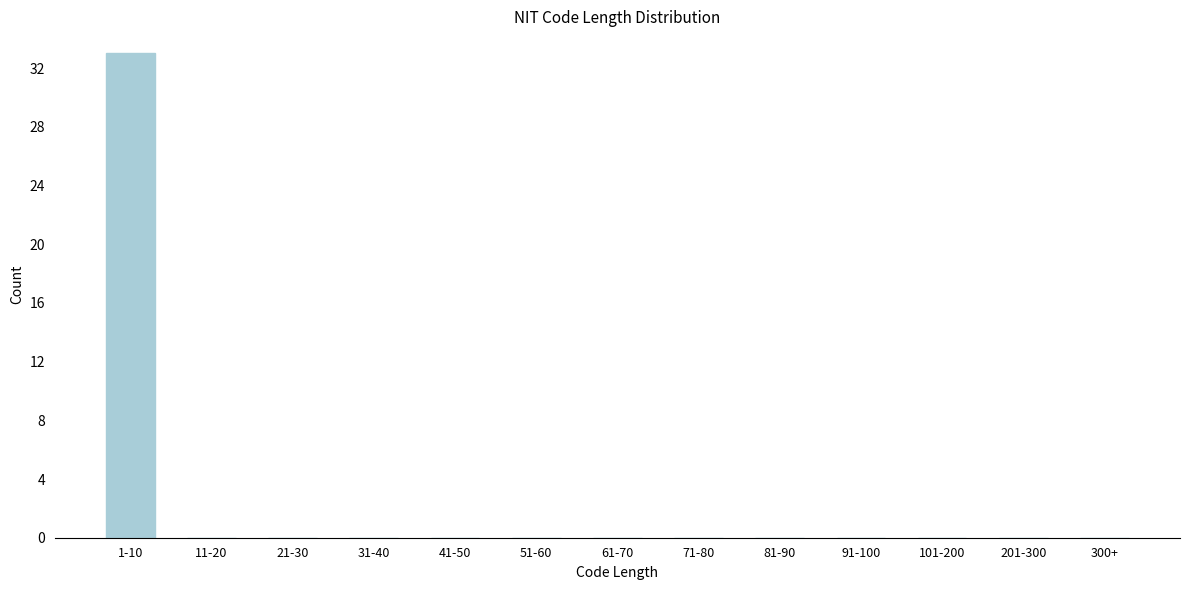

Reading left to right, extract all data points from this chart.

1-10=33	11-20=0	21-30=0	31-40=0	41-50=0	51-60=0	61-70=0	71-80=0	81-90=0	91-100=0	101-200=0	201-300=0	300+=0